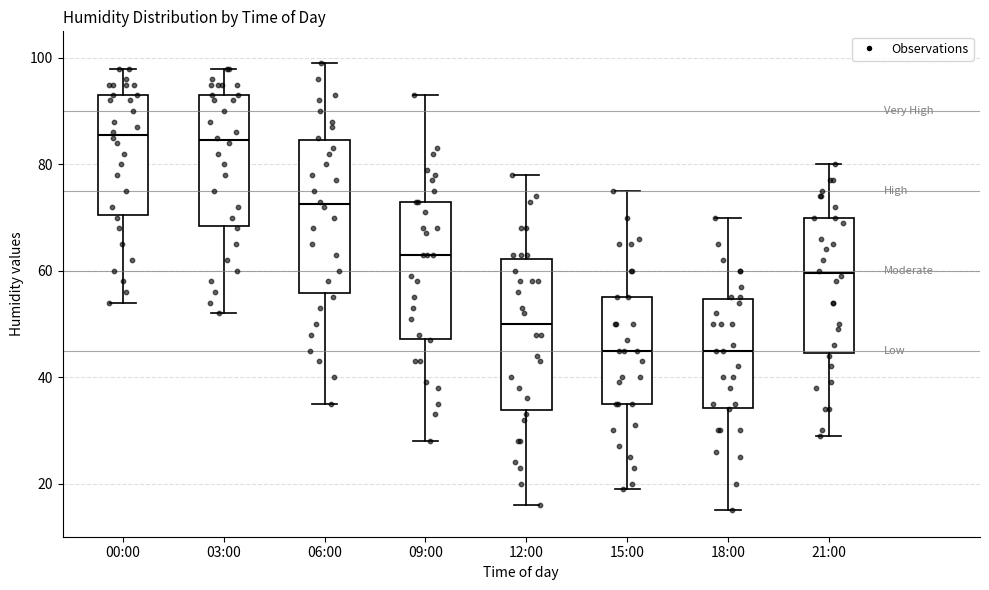

Where is the lower edge of the box for 03:00 on the y-axis? The values are not printed on the chart, so give them approximately, as read against the axis.

68